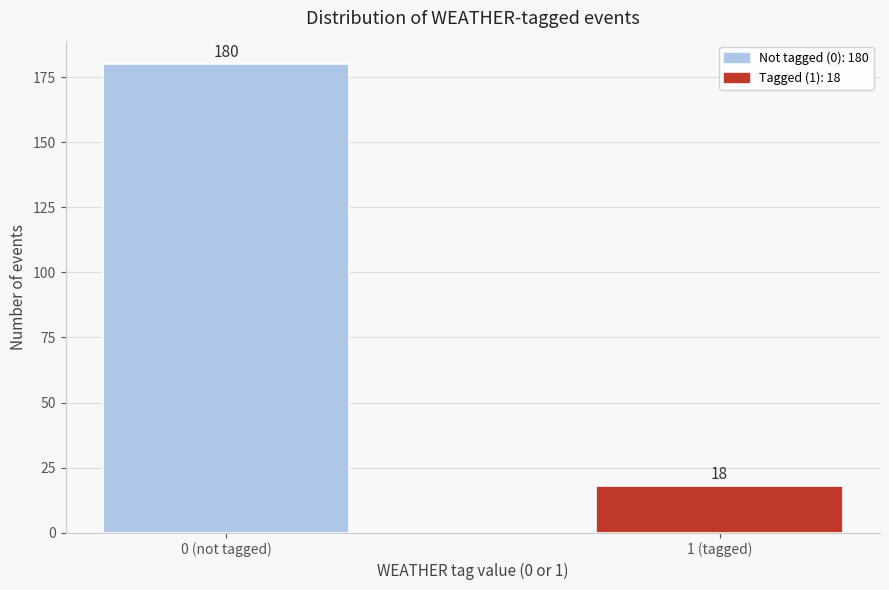

Reading right to left, transcribe all the data shown in this chart.

1 (tagged)=18	0 (not tagged)=180